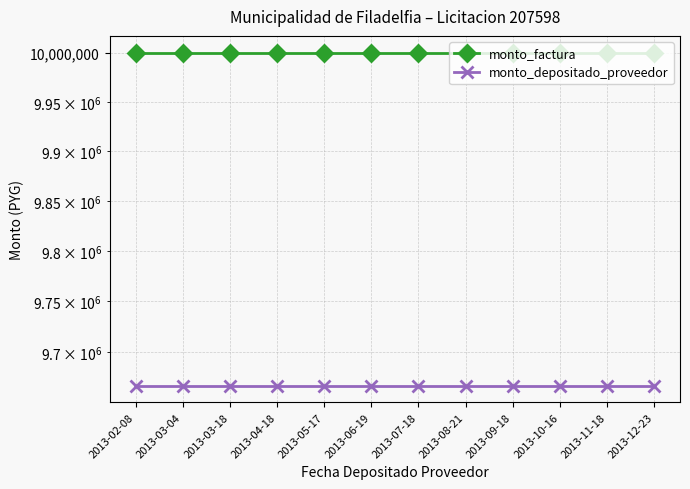

Which has a higher value, 2013-06-19 or 2013-04-18?

2013-06-19